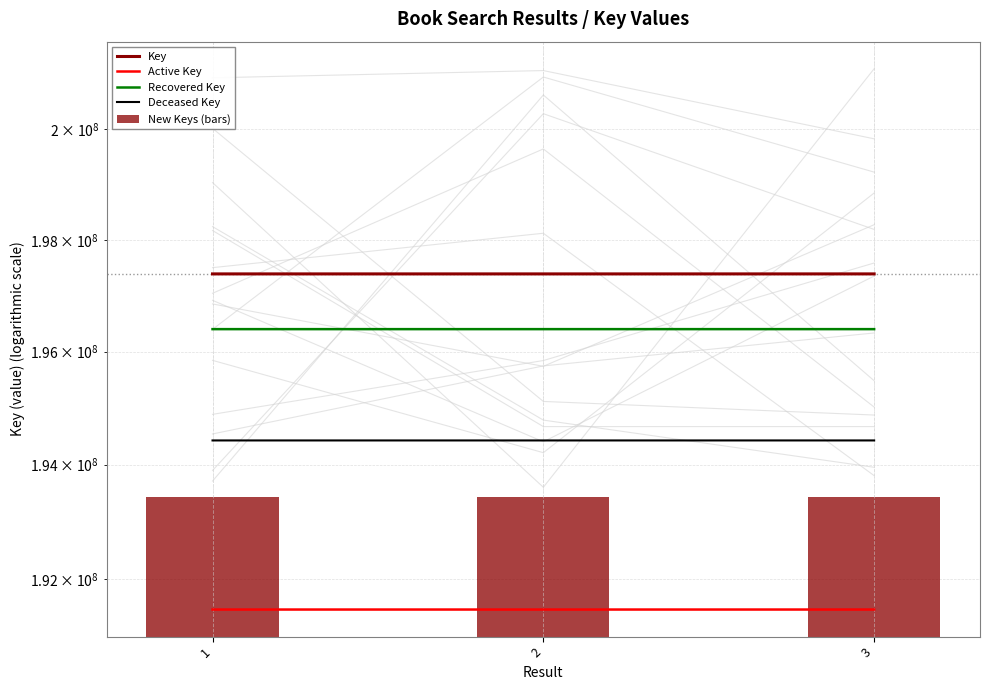

What are all the series names shown in the legend?

Key, Active Key, Recovered Key, Deceased Key, New Keys (bars)